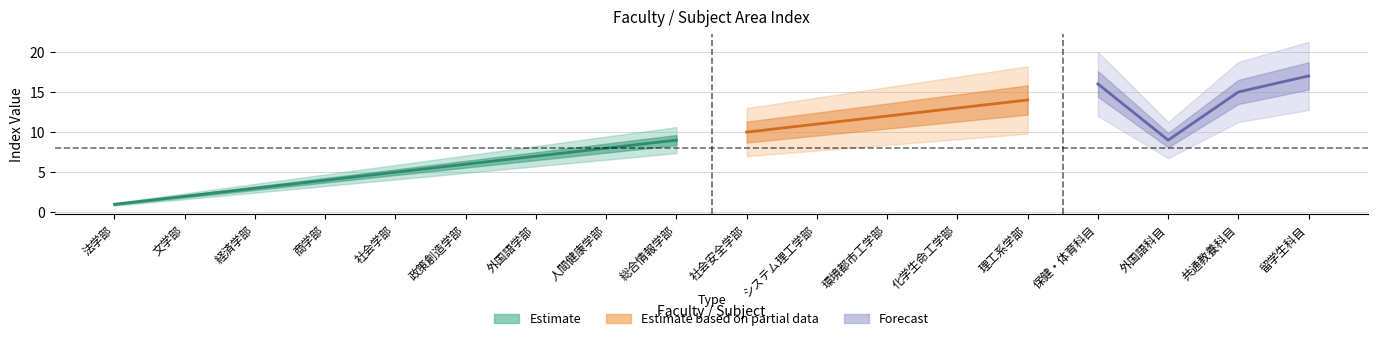

Rank the categories by value from highest to lowest.

留学生科目, 保健・体育科目, 共通教養科目, 理工系学部, 化学生命工学部, 環境都市工学部, システム理工学部, 社会安全学部, 総合情報学部, 外国語科目, 人間健康学部, 外国語学部, 政策創造学部, 社会学部, 商学部, 経済学部, 文学部, 法学部